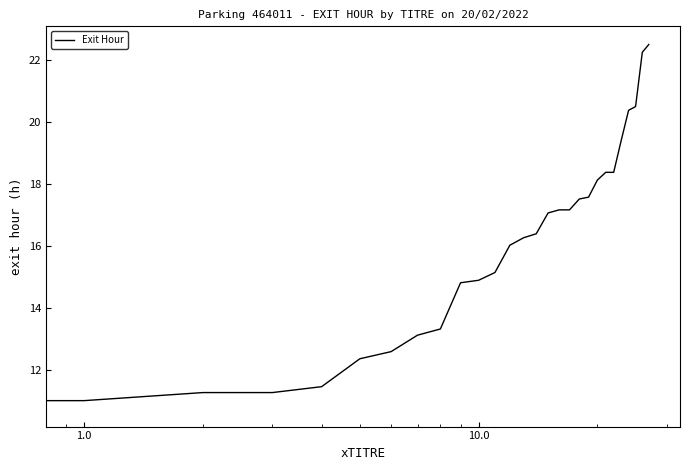

What is the smallest value displayed?

10.8